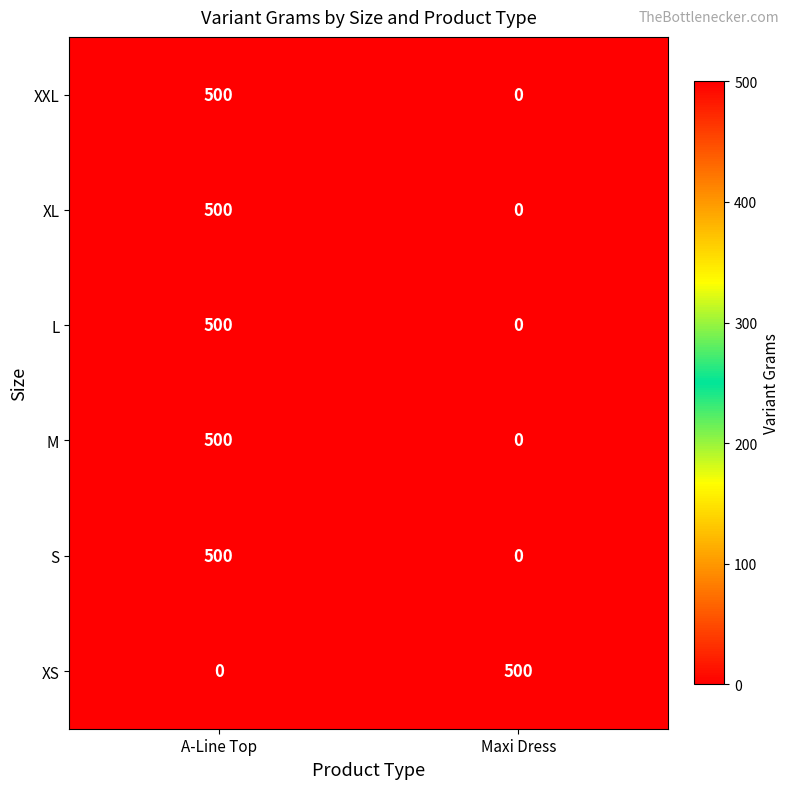

Rank the categories by XL value from lowest to highest.

Maxi Dress, A-Line Top